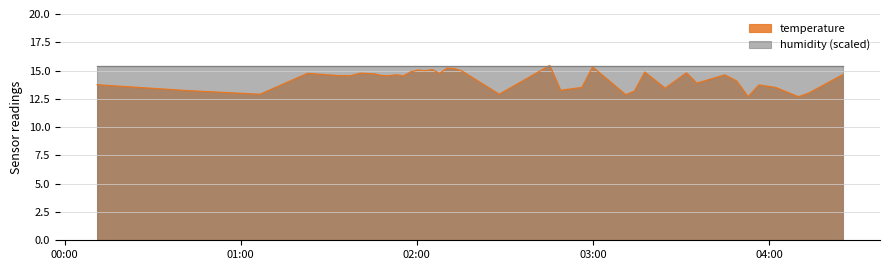

How many interior local peaks (higher than both neighbors) does the data have?

12